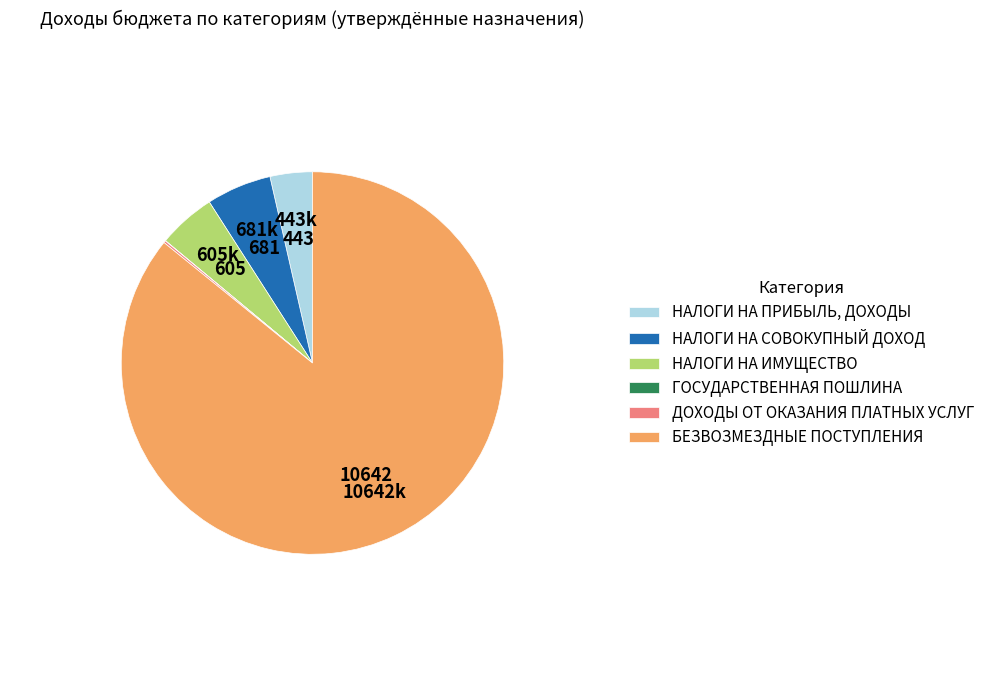

What is the ratio of the value at БЕЗВОЗМЕЗДНЫЕ ПОСТУПЛЕНИЯ to the value at НАЛОГИ НА ИМУЩЕСТВО?

17.6